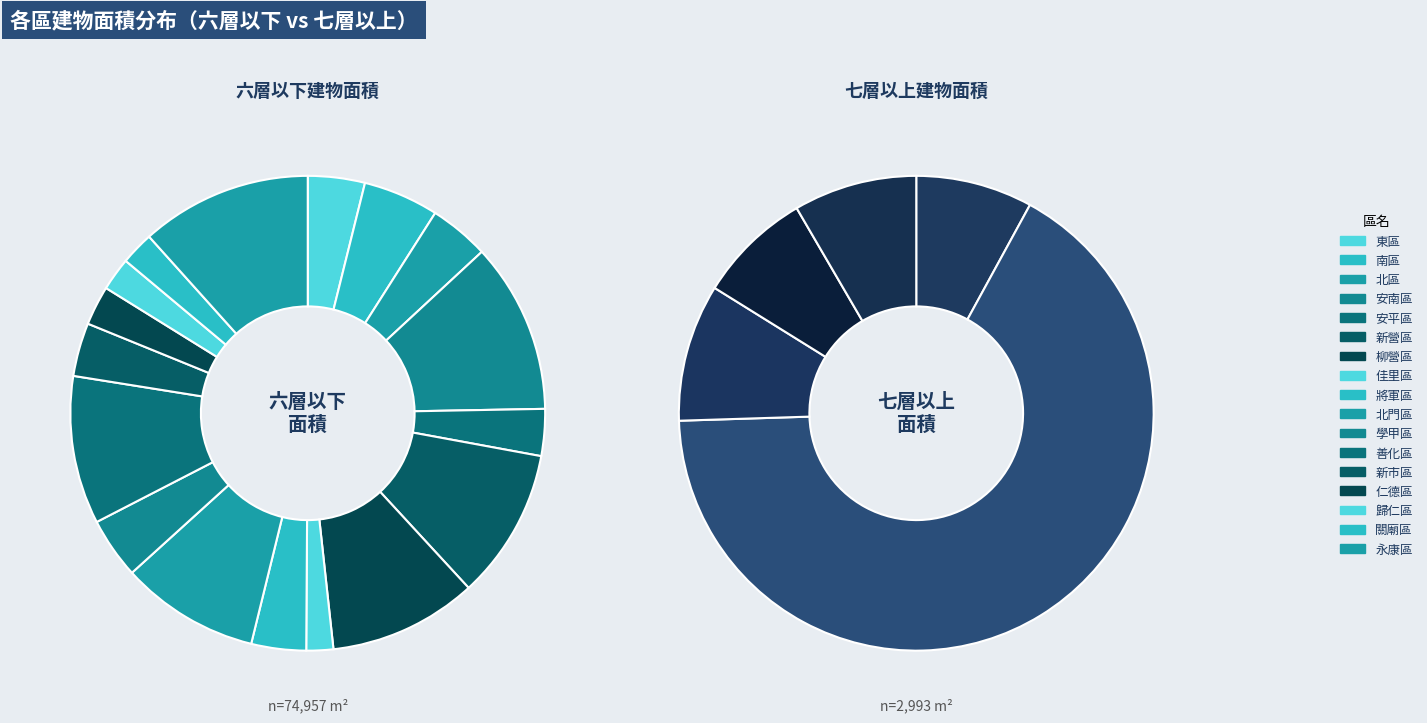

Which has a higher value, 新市區 or 安南區?

安南區